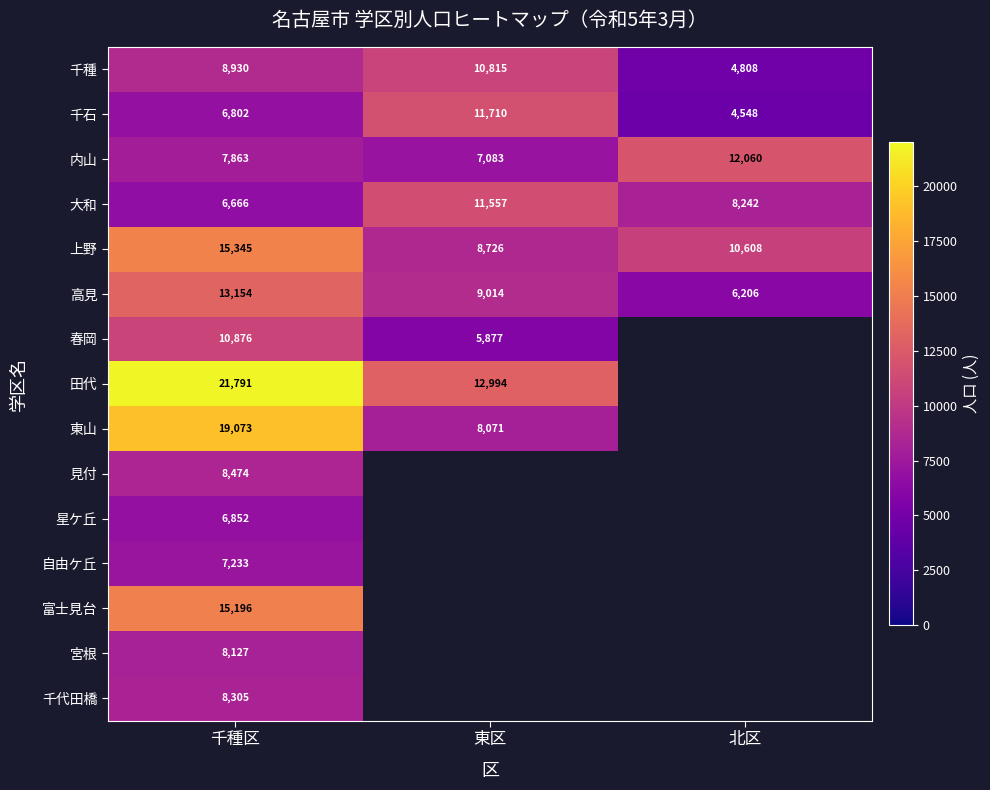

How many values in the 大和 series are below 8242?

1